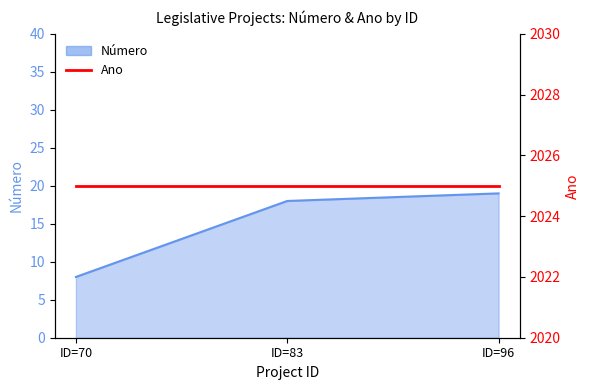

Reading right to left, what are all the values shown in this chart?

19	18	8